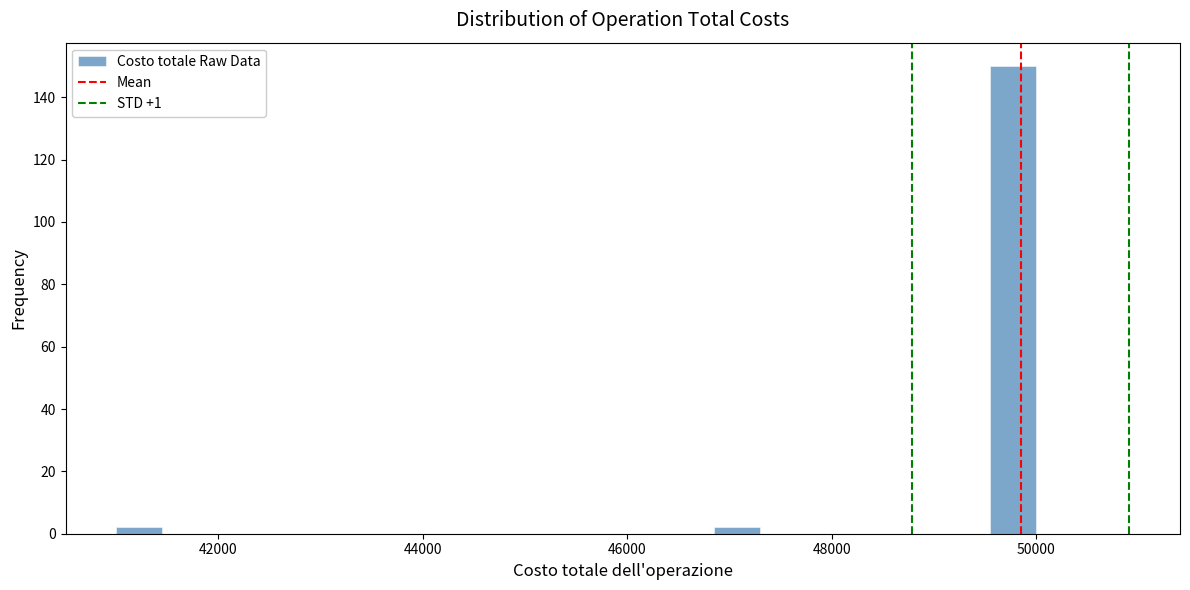

Around what value on the x-axis is the tallest bar? Give the approximate position of its centre, as read against the axis.

49800